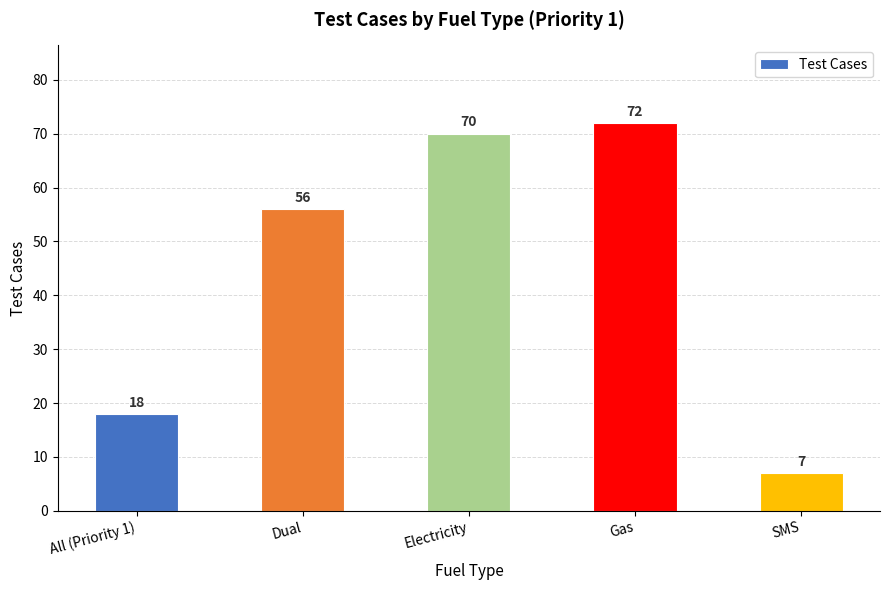

The value at Dual is 35. True or false?

False